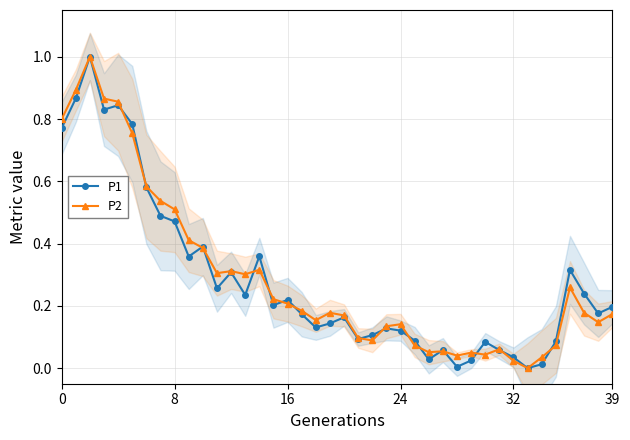

How many data points in P2 are above 0?

39